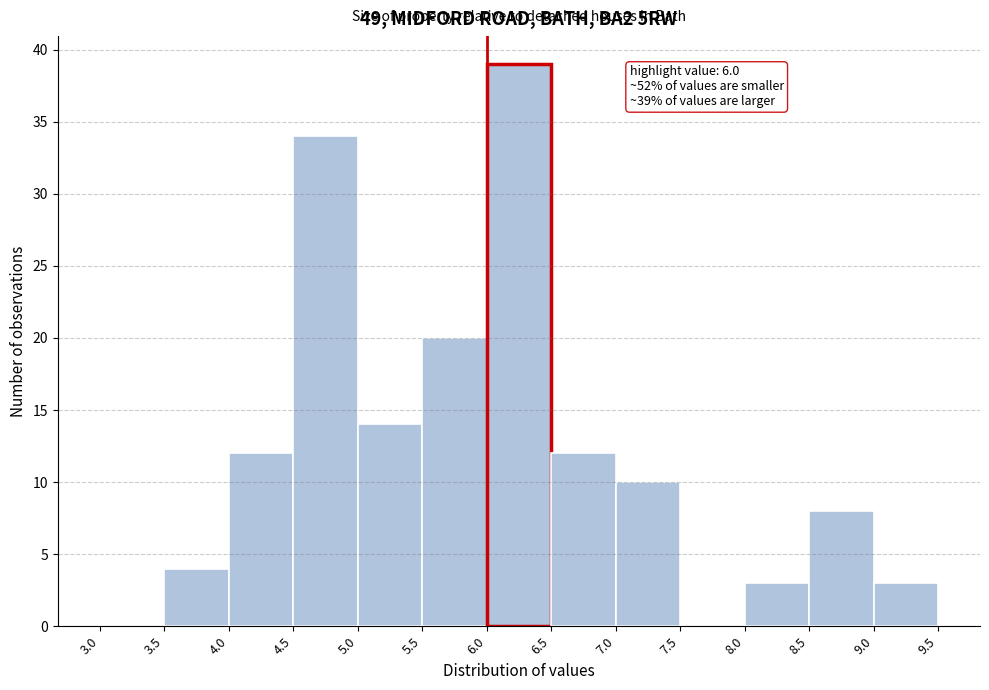

Over which range of the x-axis is the bar tallest?

6.0 to 6.5